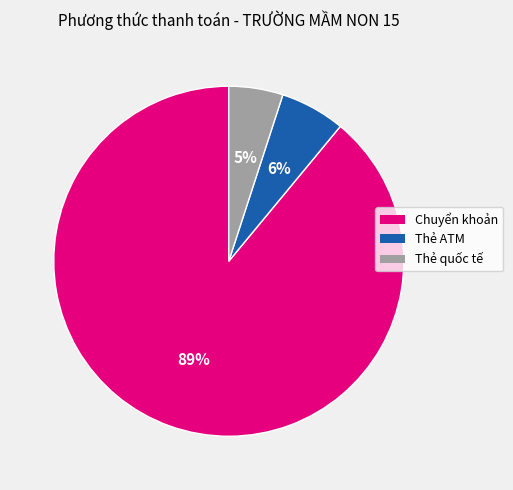

Is there a majority slice in this chart?

Yes